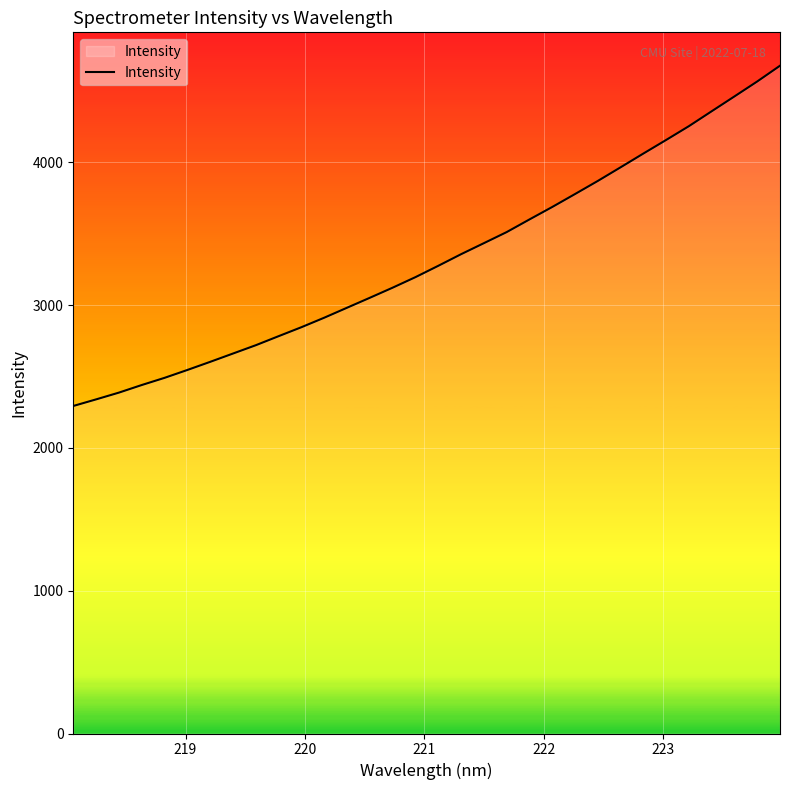

What is the greatest value displayed?

4677.6